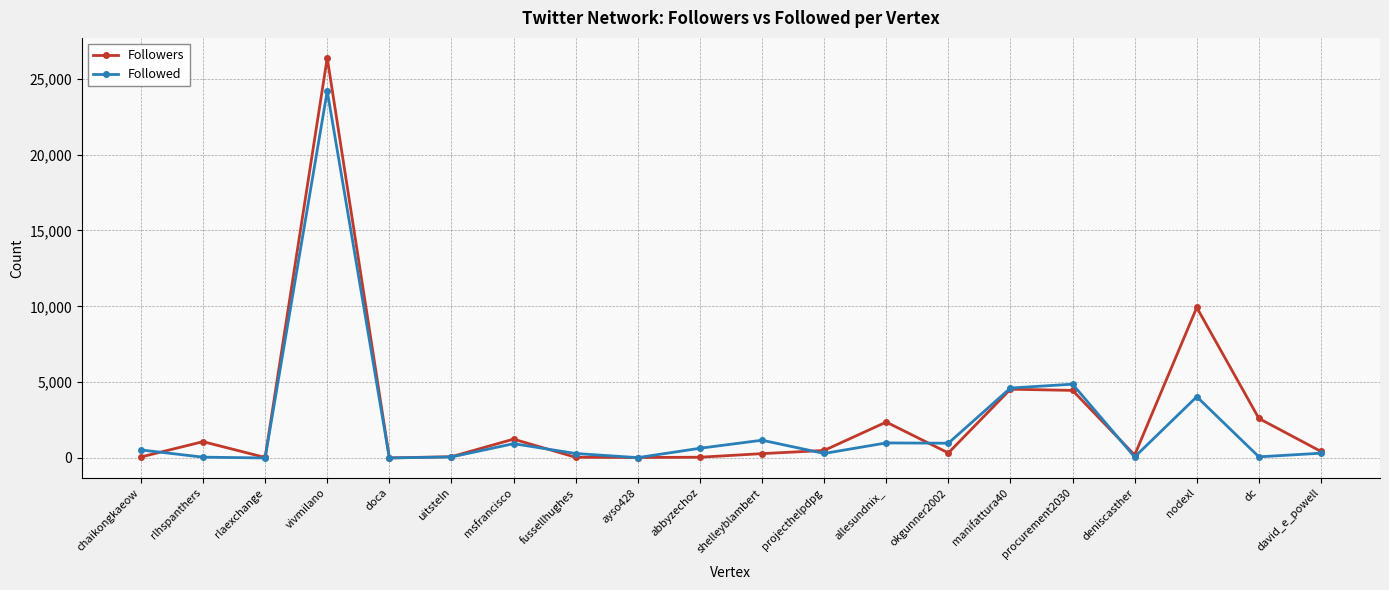

What is the value of the Followed point at the 2nd from the left?

55